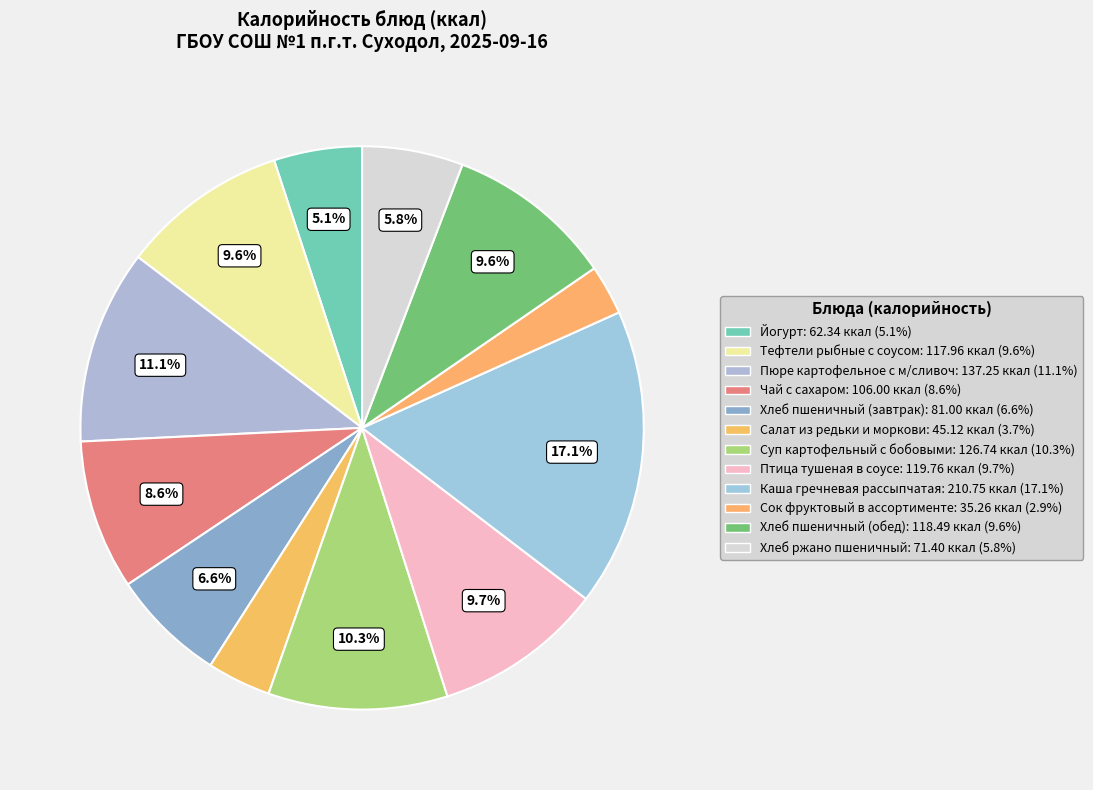

How many segments does this pie chart have?

12